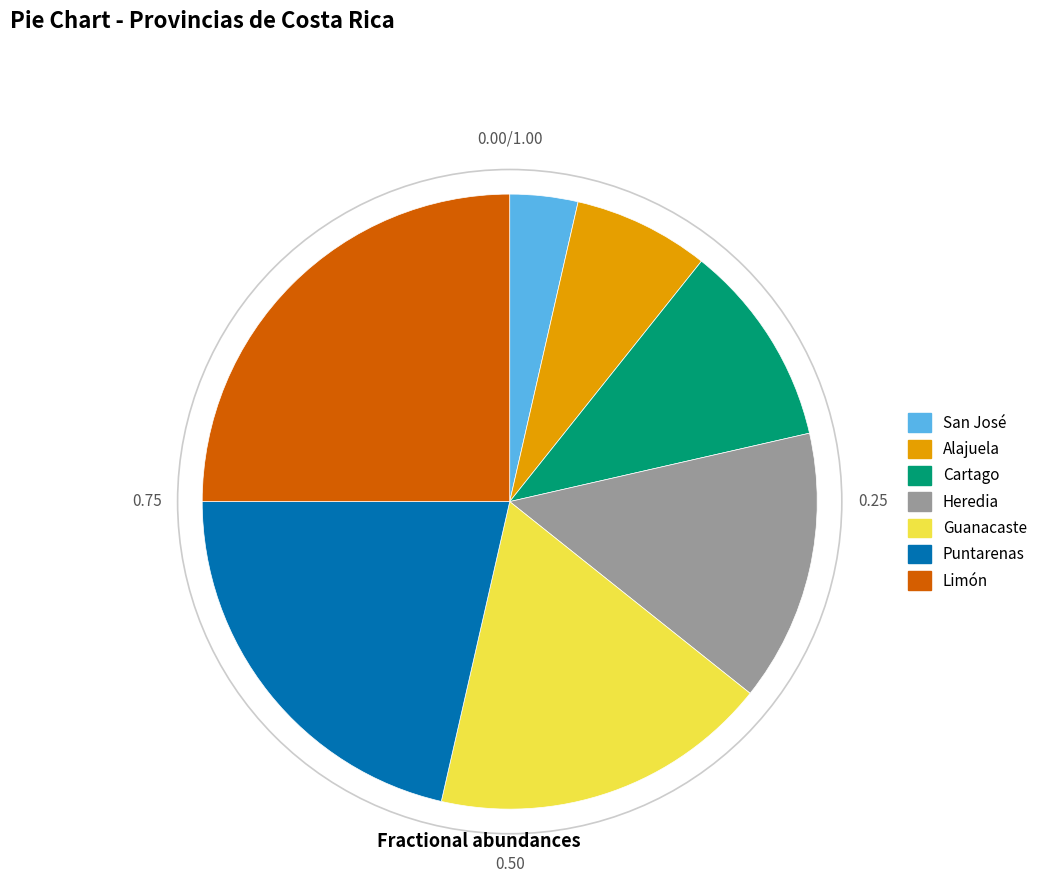

Do Limón and Guanacaste together represent more than half of the pie?

No